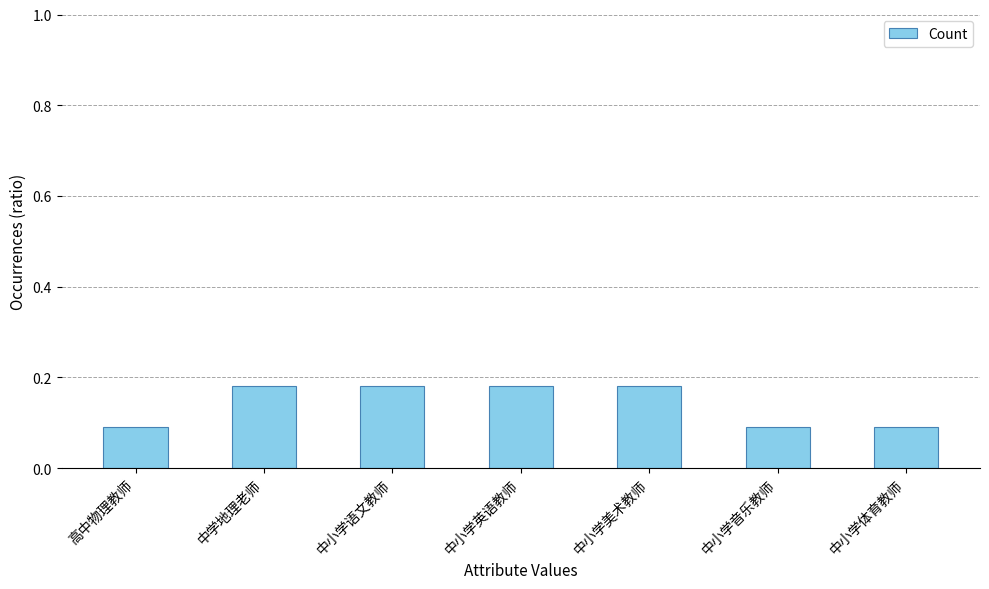

What is the label of the 7th bar from the left?

中小学体育教师